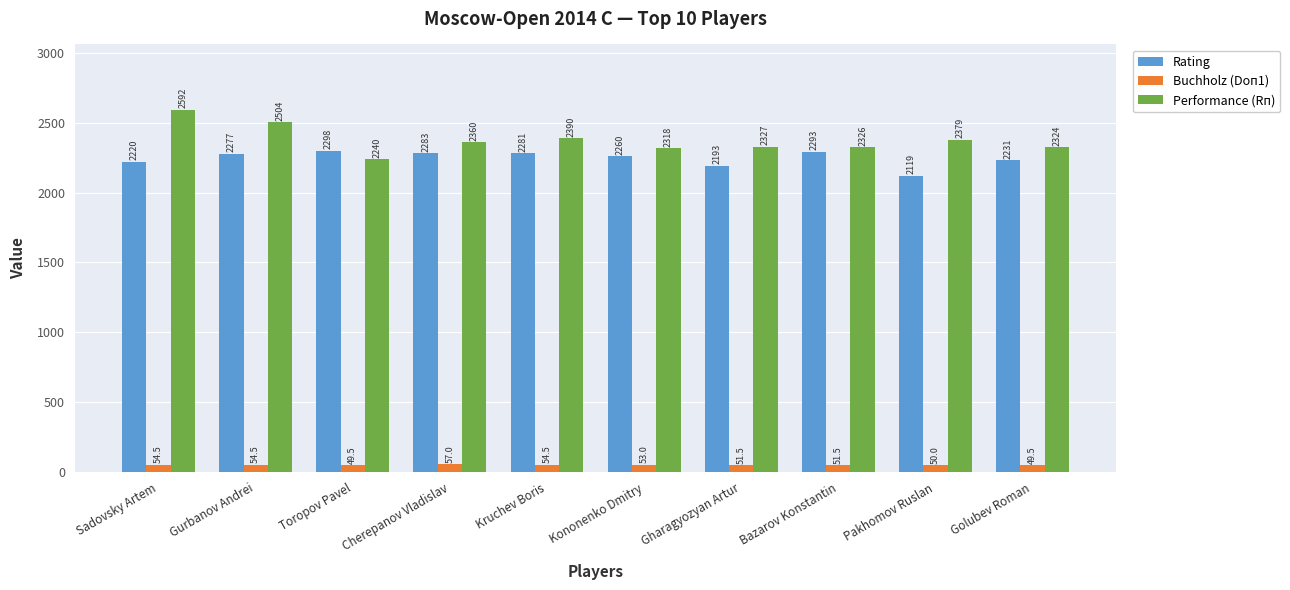

How many bars are there in each group?

3